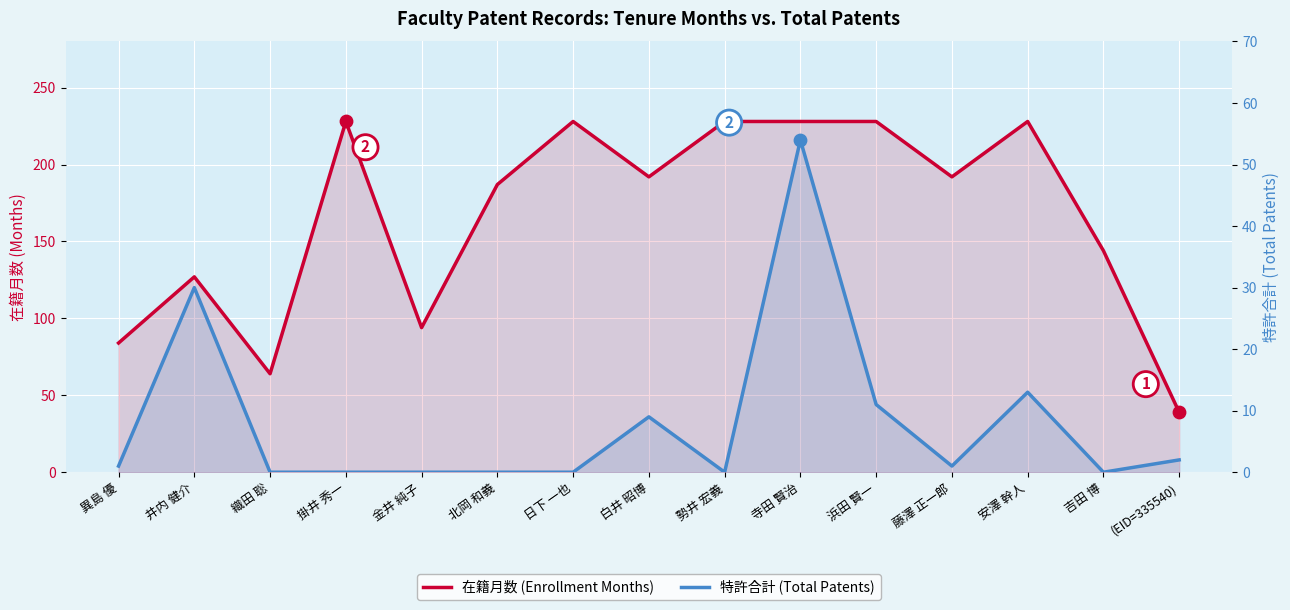

At how many categories does at least one series exceed 61?

14